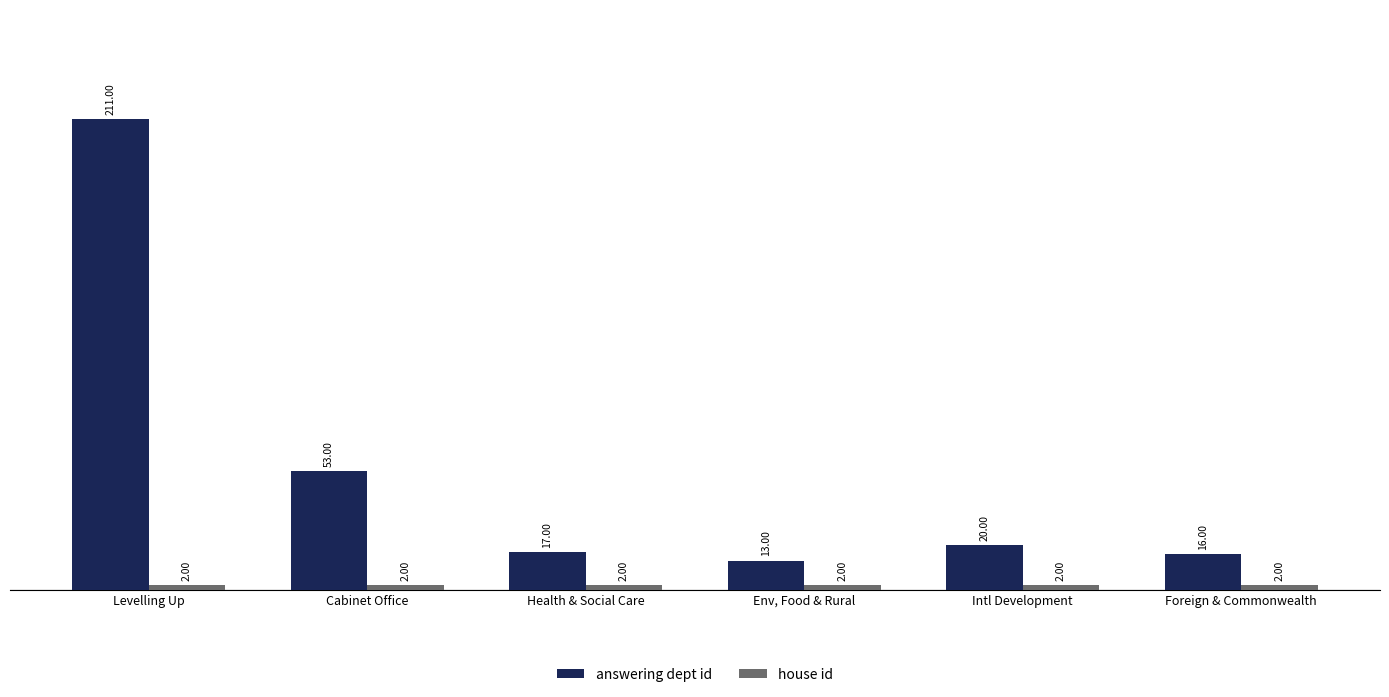

Where does the answering dept id series first go above 20?

Levelling Up